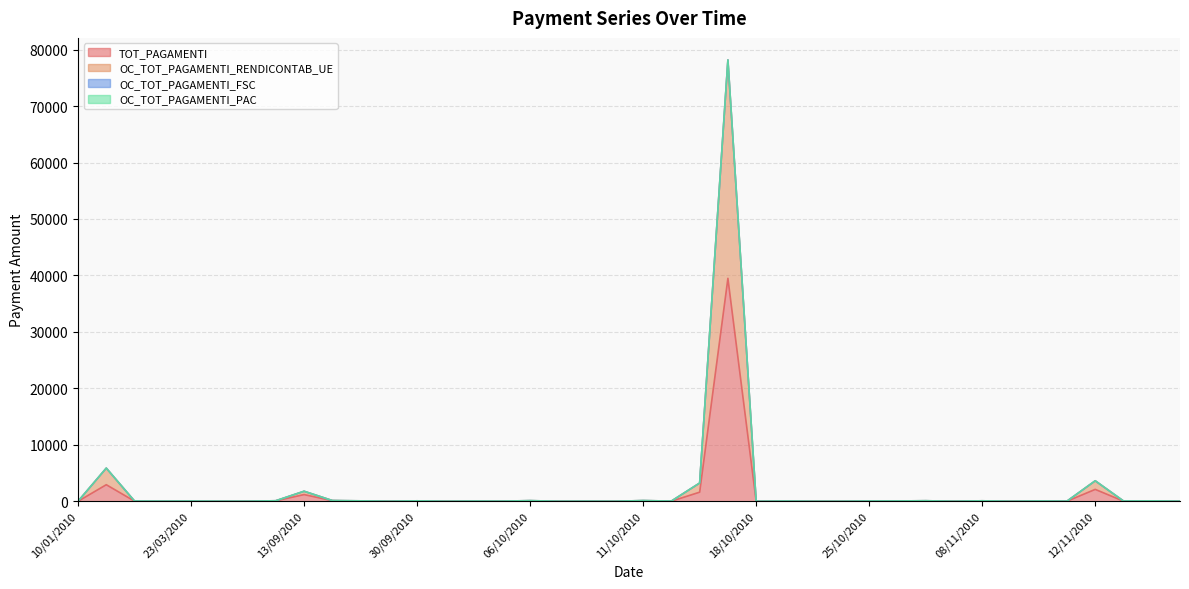

Is it true that OC_TOT_PAGAMENTI_RENDICONTAB_UE equals 127.4 at 11/10/2010?

True